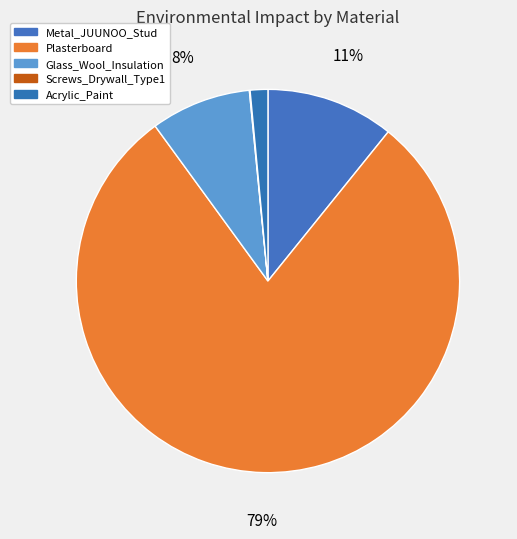

Which category has the smallest portion of the pie?

Screws_Drywall_Type1